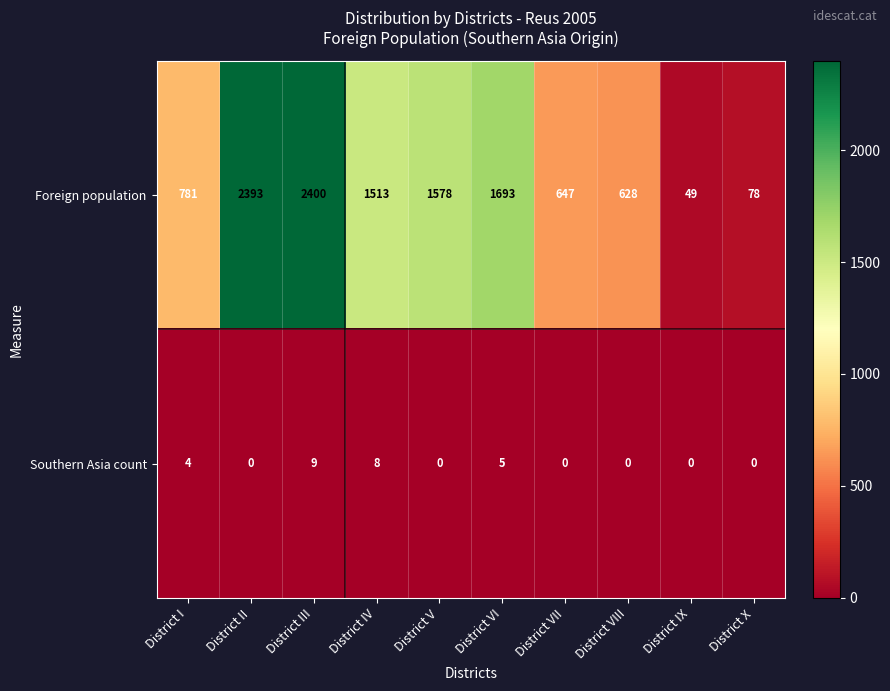

Where is Foreign population nearest to the value 1224?

District IV